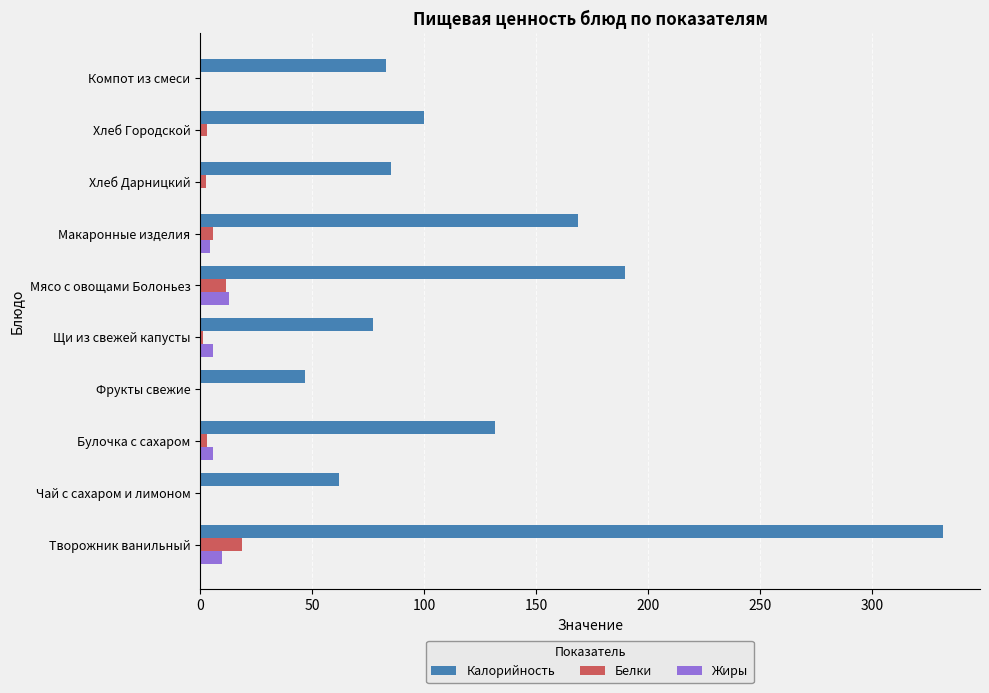

True or false: Жиры has a value of 13.0 at Мясо с овощами Болоньез.

True